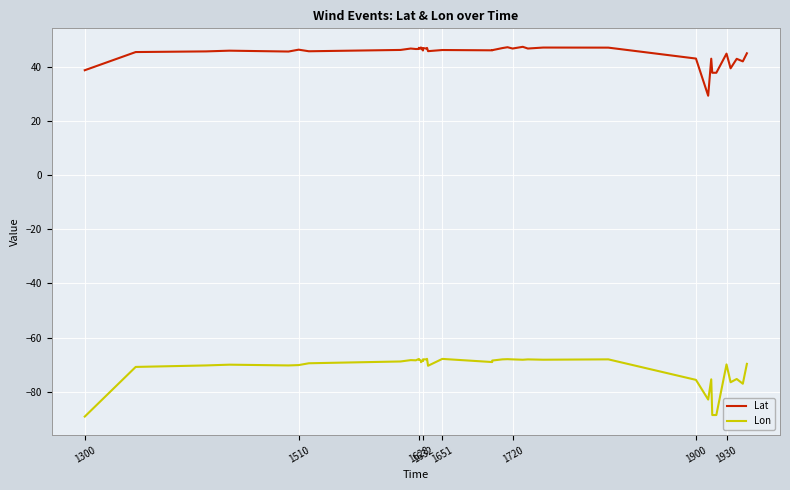

Does the chart display data point markers on the line(s)?

No